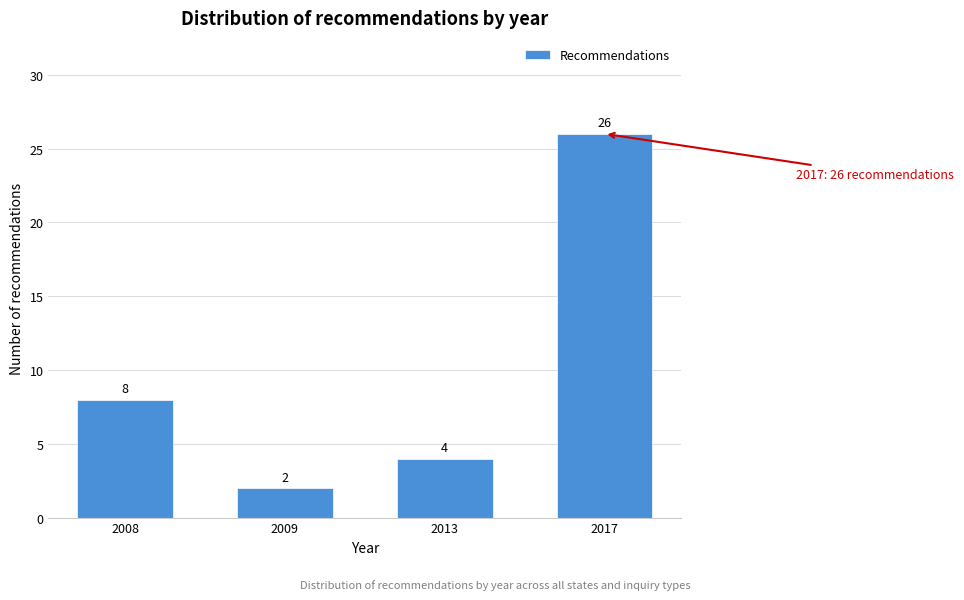

Reading left to right, what are all the values shown in this chart?

8	2	4	26